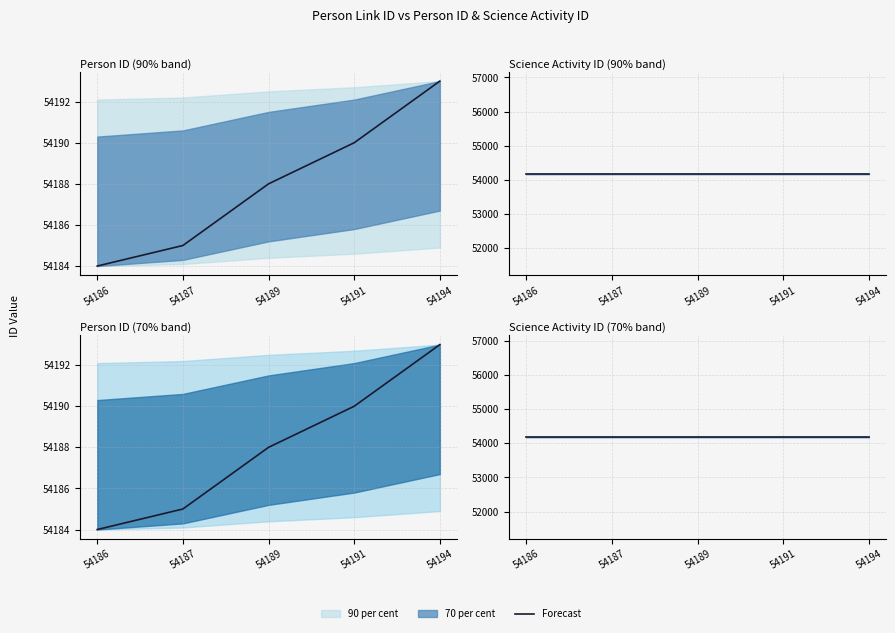

Is it true that the value at 54186 is 54184?

True